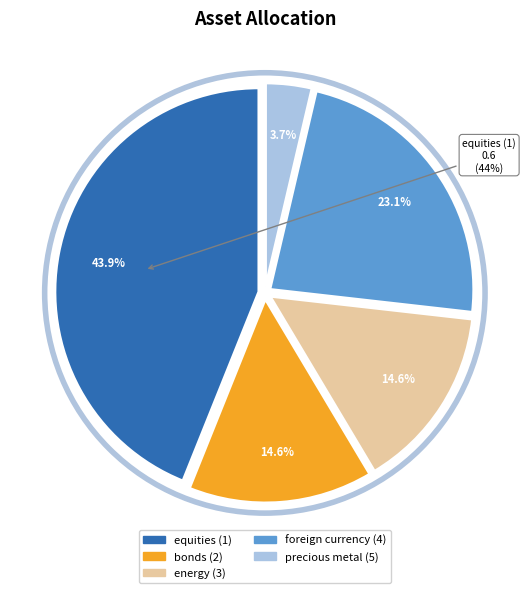

To the nearest percent, what is the combined percentage of foreign currency (4) and precious metal (5)?

27%